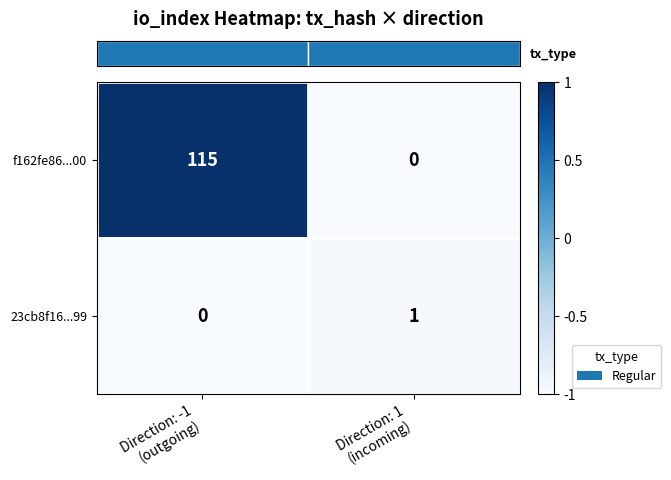

What is the greatest value displayed?

115